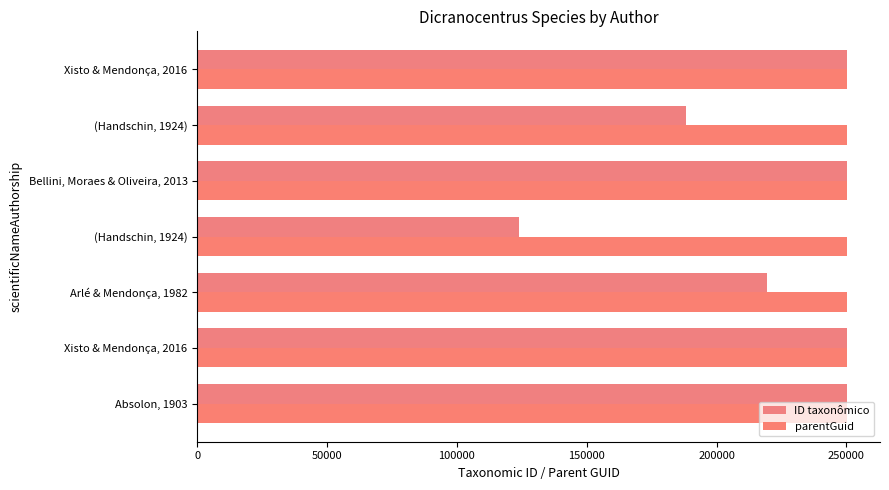

What is the minimum value for ID taxonômico?

123727